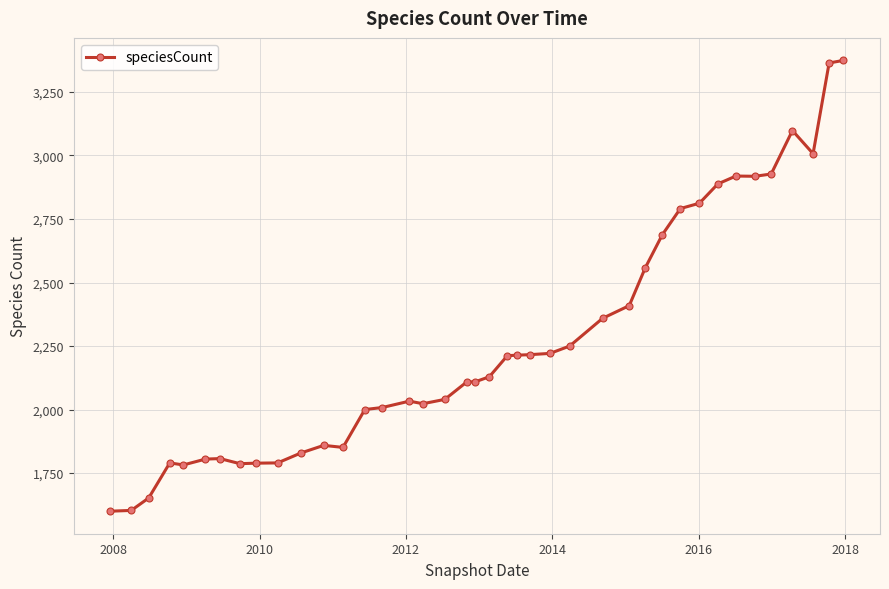

Count the number of categories in the chart.

40